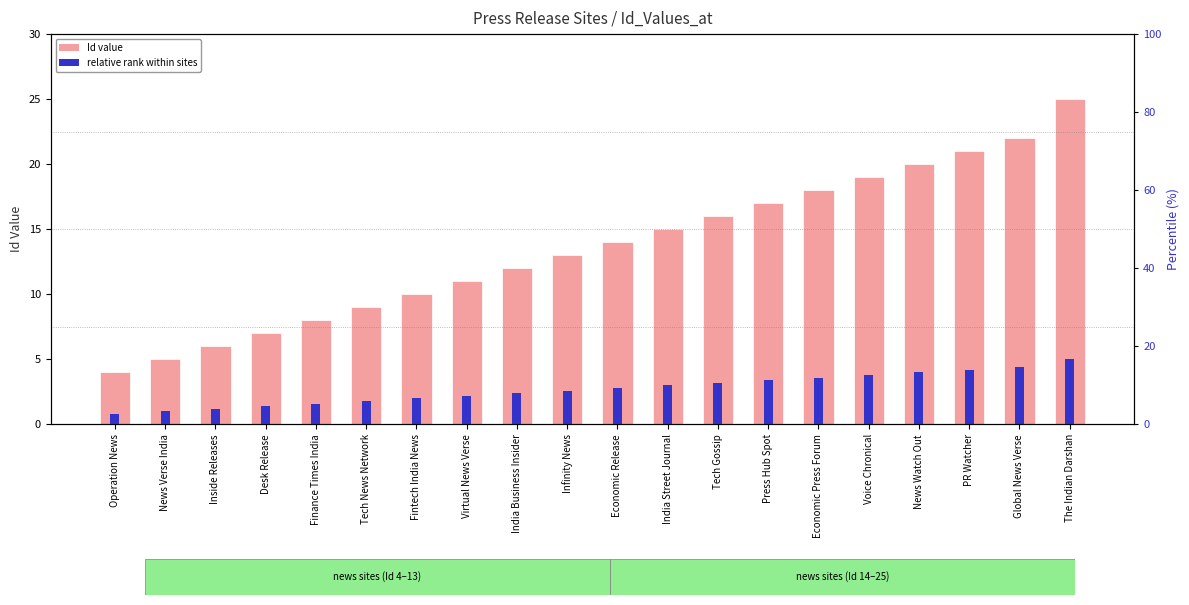

What is the label of the 8th bar from the right?

Tech Gossip